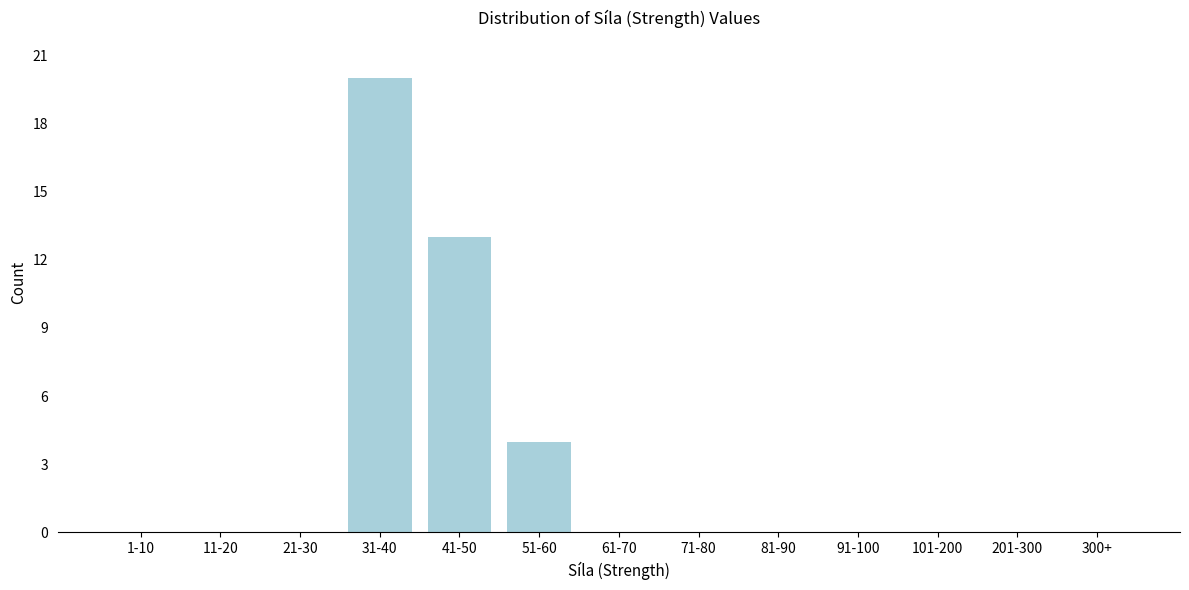

Reading right to left, what are all the values shown in this chart?

300+=0	201-300=0	101-200=0	91-100=0	81-90=0	71-80=0	61-70=0	51-60=4	41-50=13	31-40=20	21-30=0	11-20=0	1-10=0